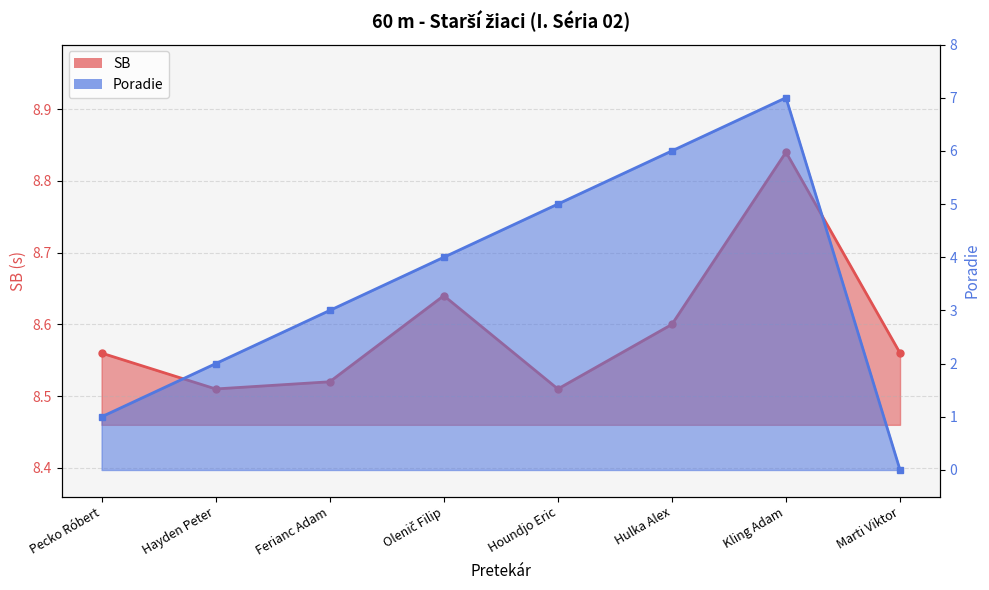

True or false: SB and Poradie cross at least once.

False